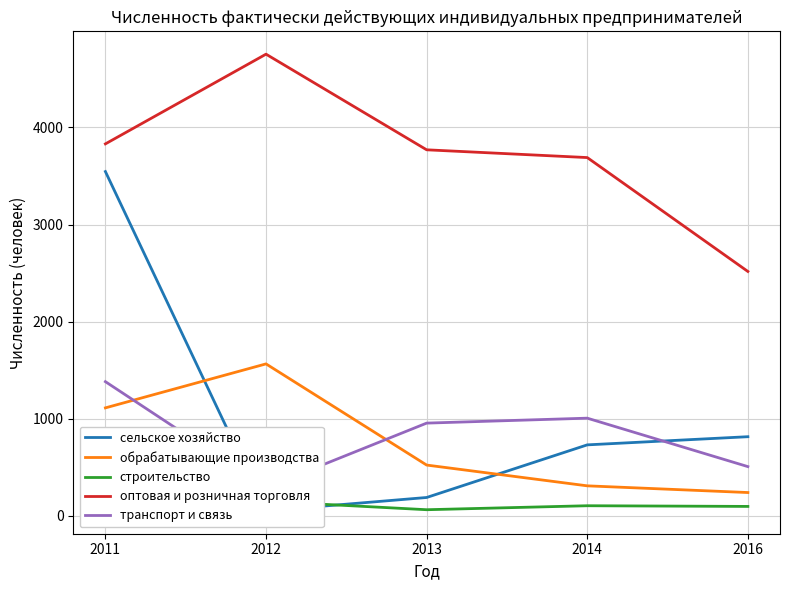

True or false: оптовая и розничная торговля has more than 0 points higher than both neighbors.

True